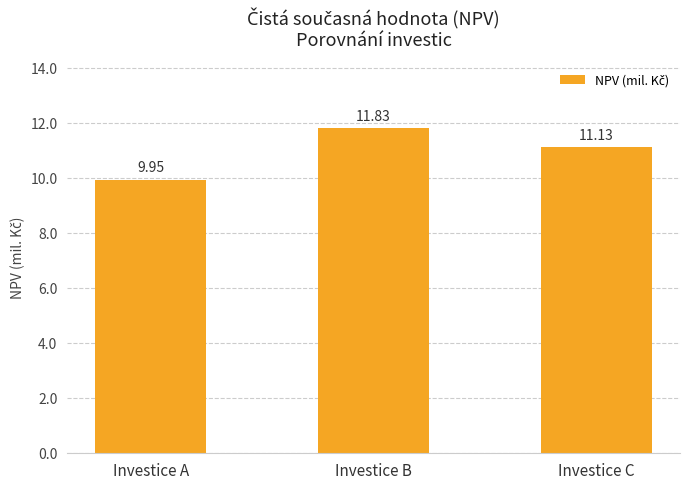

Are the bars horizontal?

No